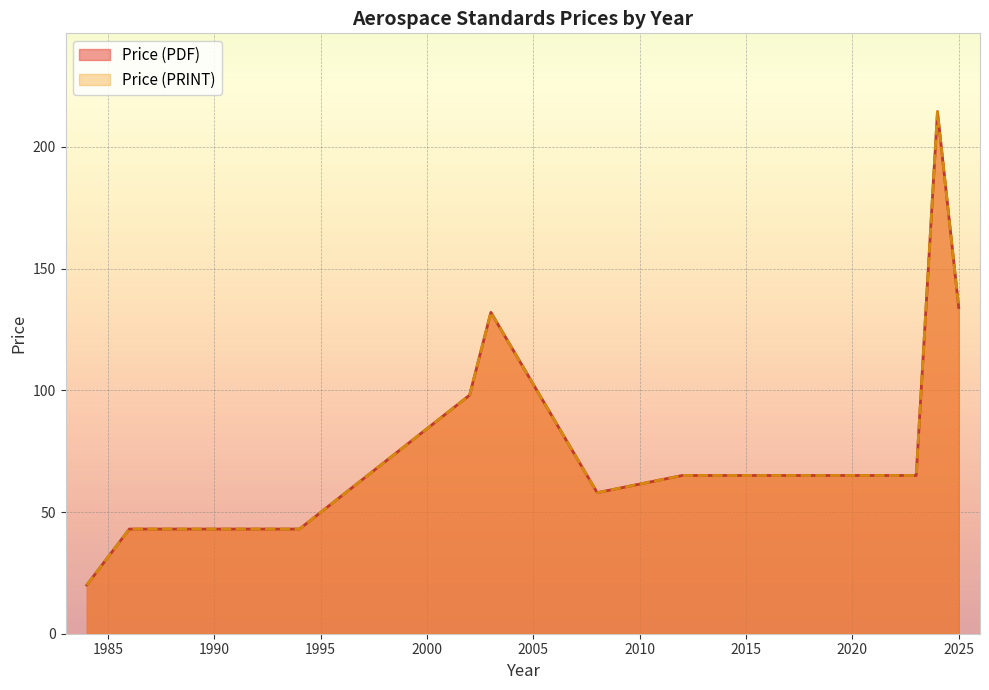

Is it true that Price (PDF) equals 65.0 at 2023?

True